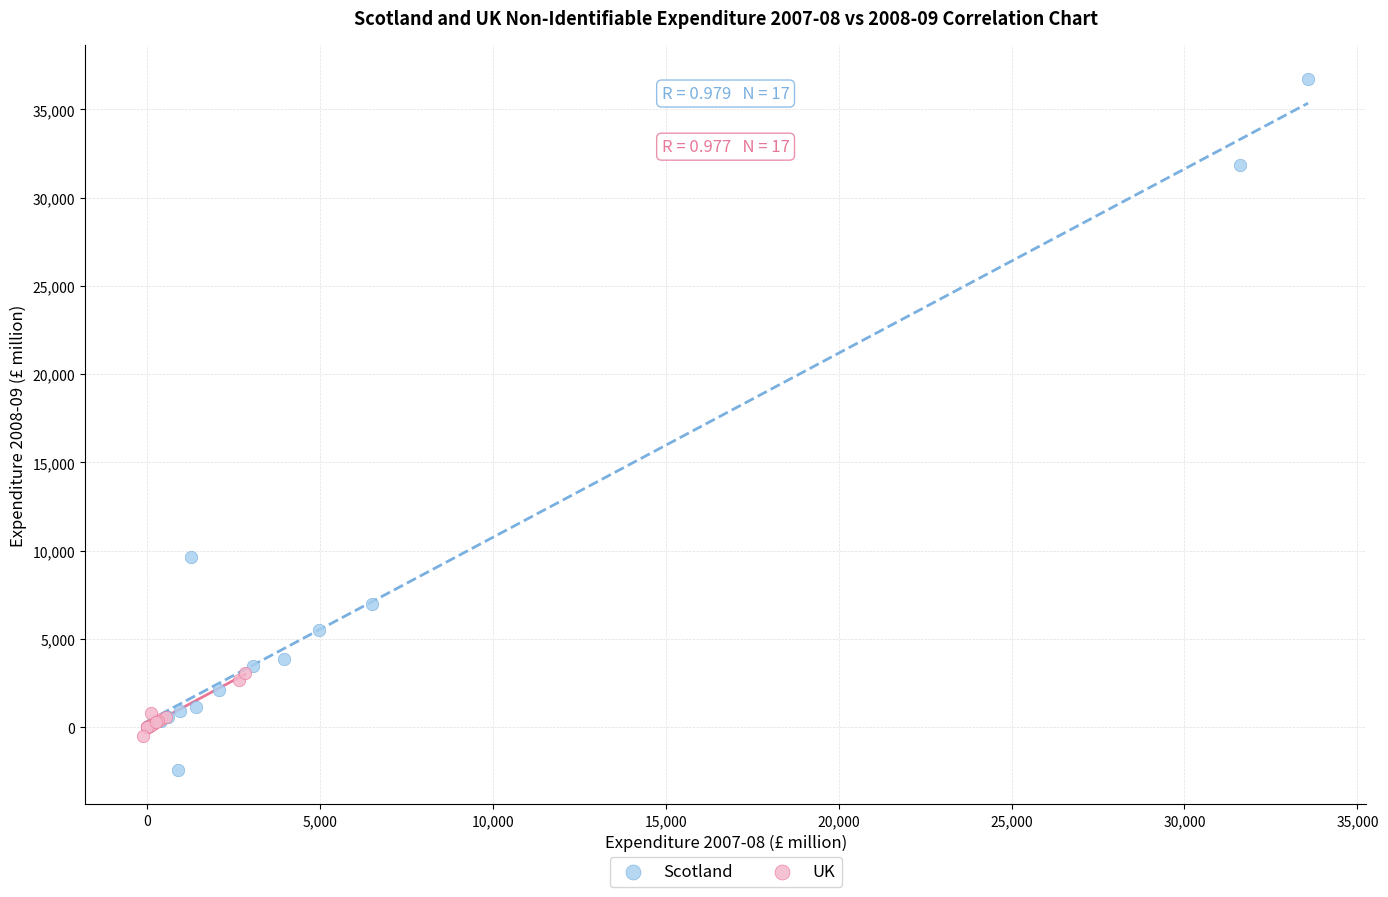

Which series reaches the maximum Y coordinate?

Scotland